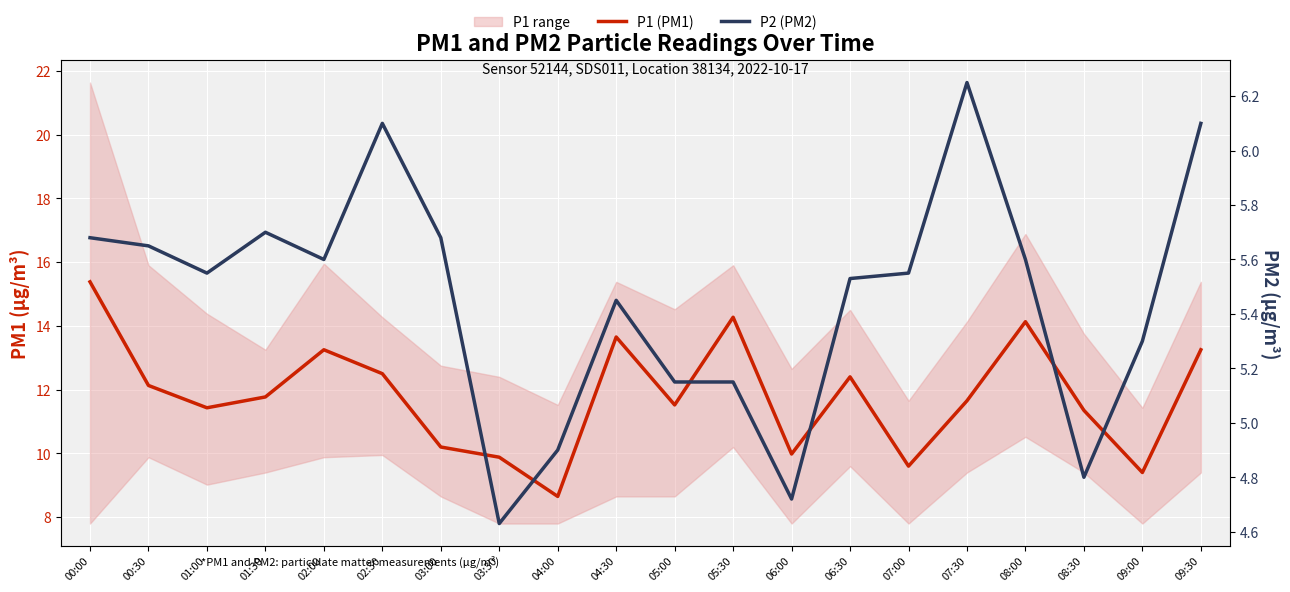

What is the sum of the P1 (PM1) values at 09:30 and 05:00?

24.8